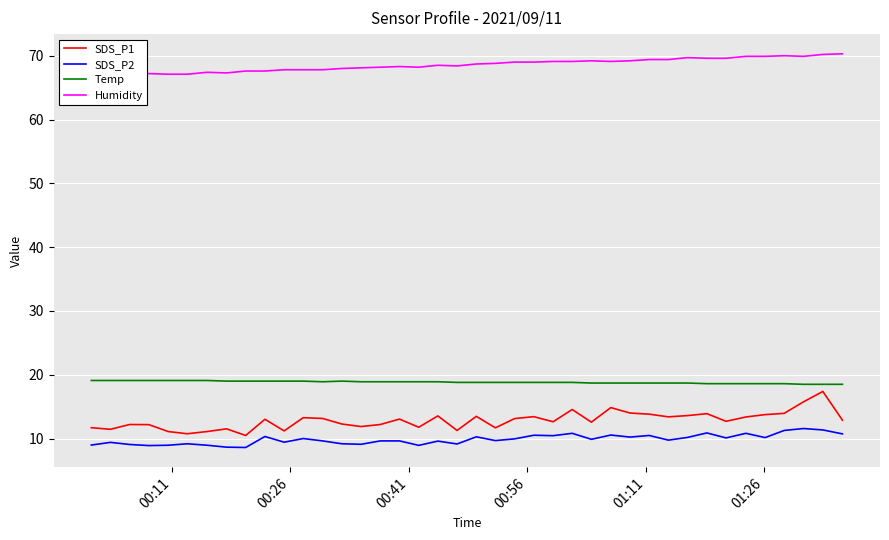

True or false: SDS_P2 and SDS_P1 cross at least once.

False